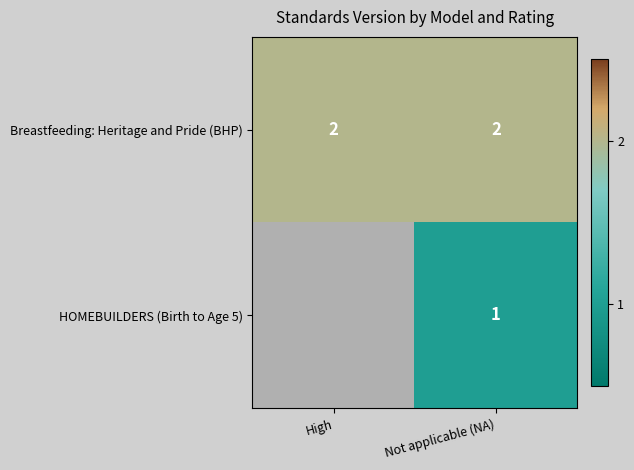

Is the value of Breastfeeding: Heritage and Pride (BHP) at High greater than the value of HOMEBUILDERS (Birth to Age 5) at Not applicable (NA)?

Yes